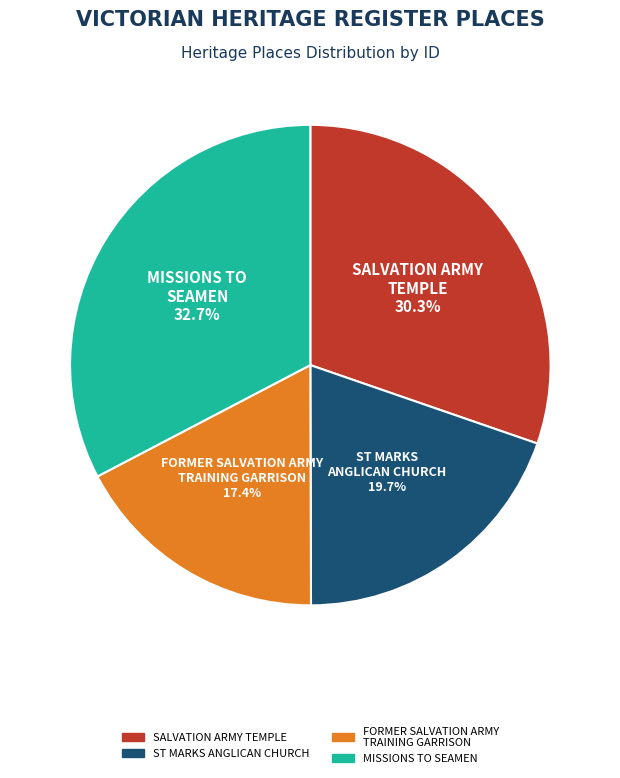

Which category has the smallest portion of the pie?

FORMER SALVATION ARMY TRAINING GARRISON